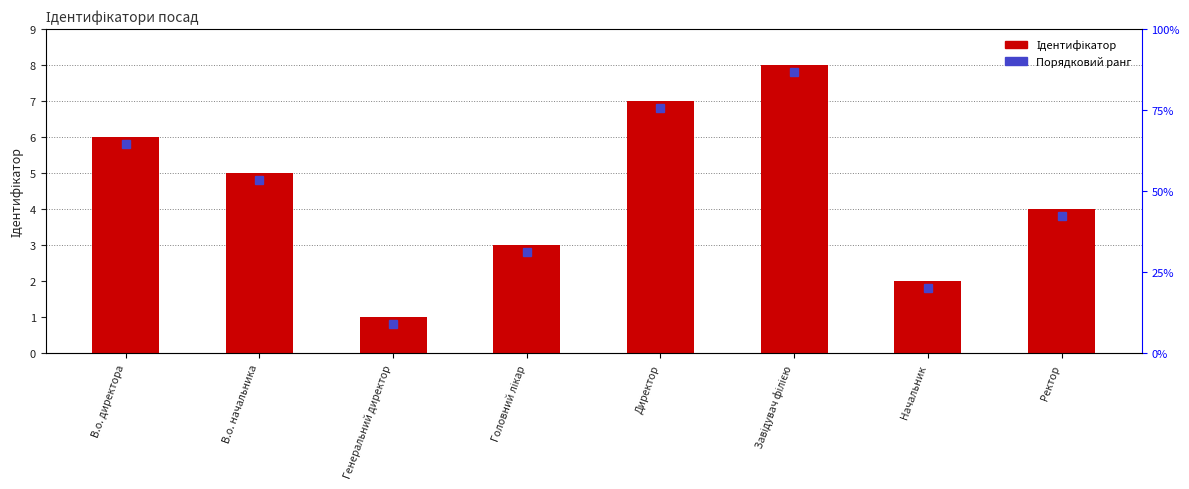

What is the smallest value displayed?

1